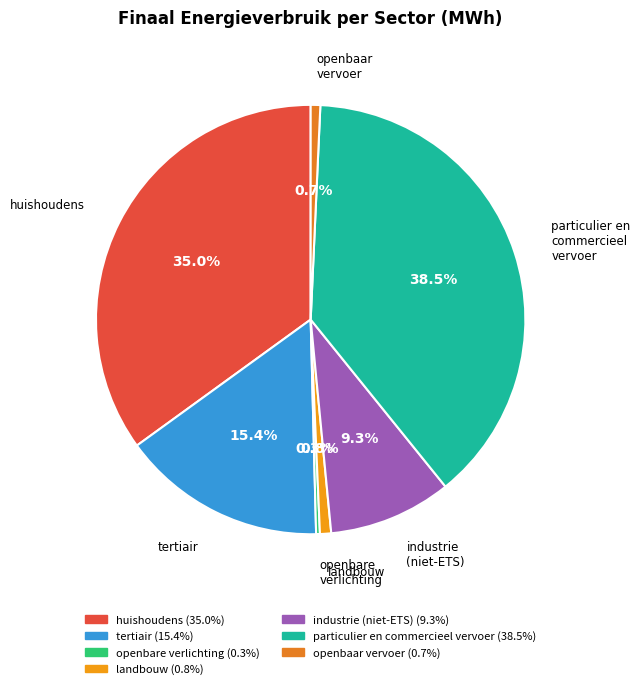

Is there a majority slice in this chart?

No